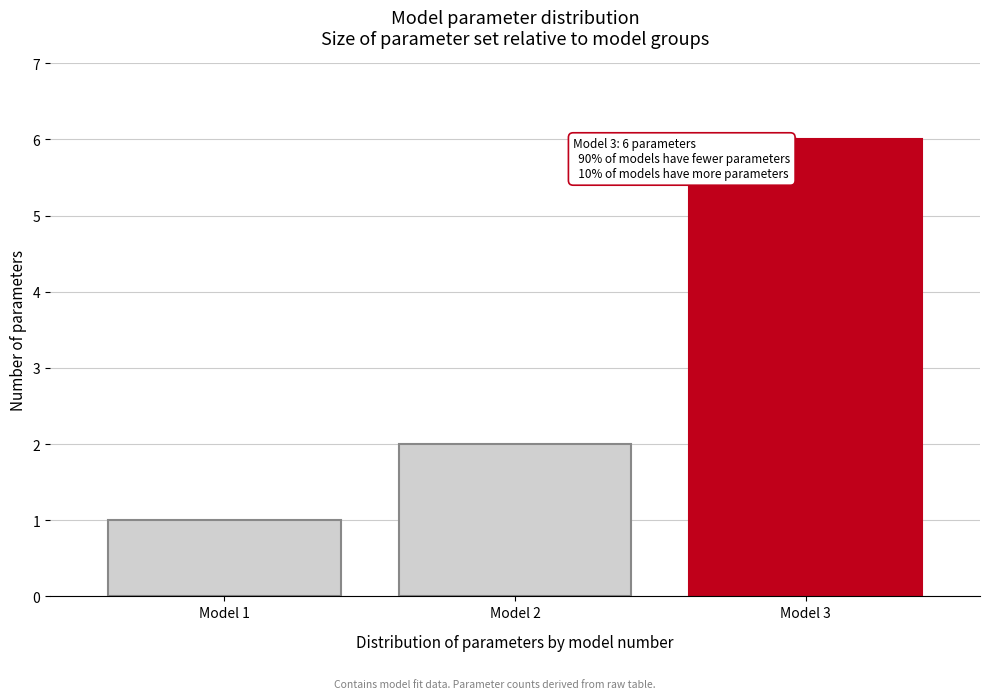

Which range on the x-axis has the tallest bar?

2.5 to 3.5